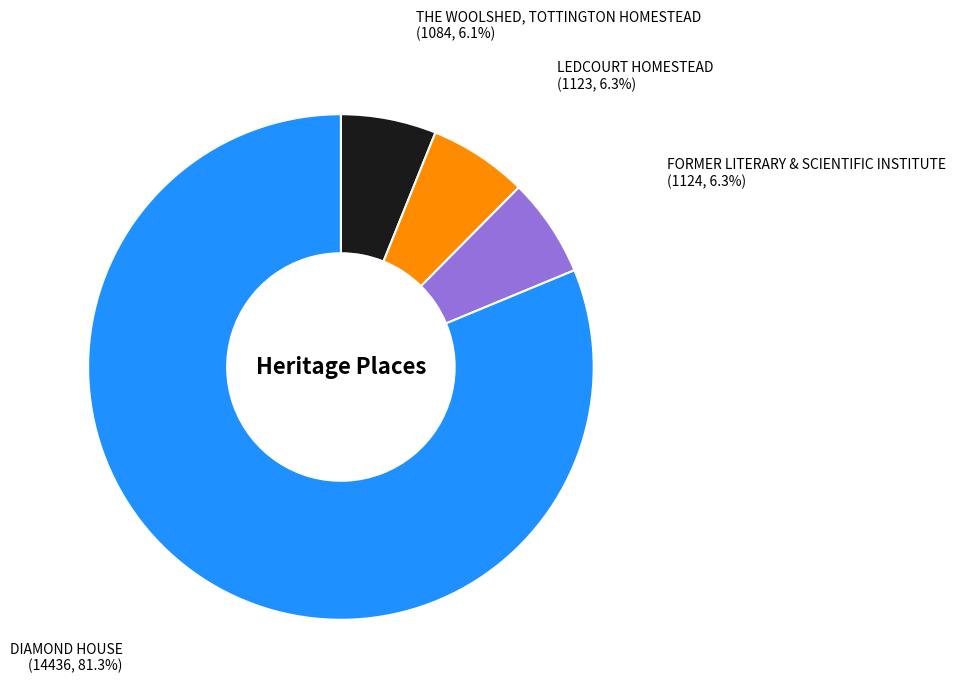

What is the majority slice?

DIAMOND HOUSE